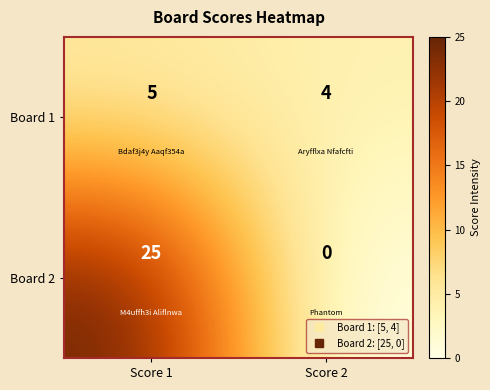

What is the spread (max minus min) of values at Score 2?

4